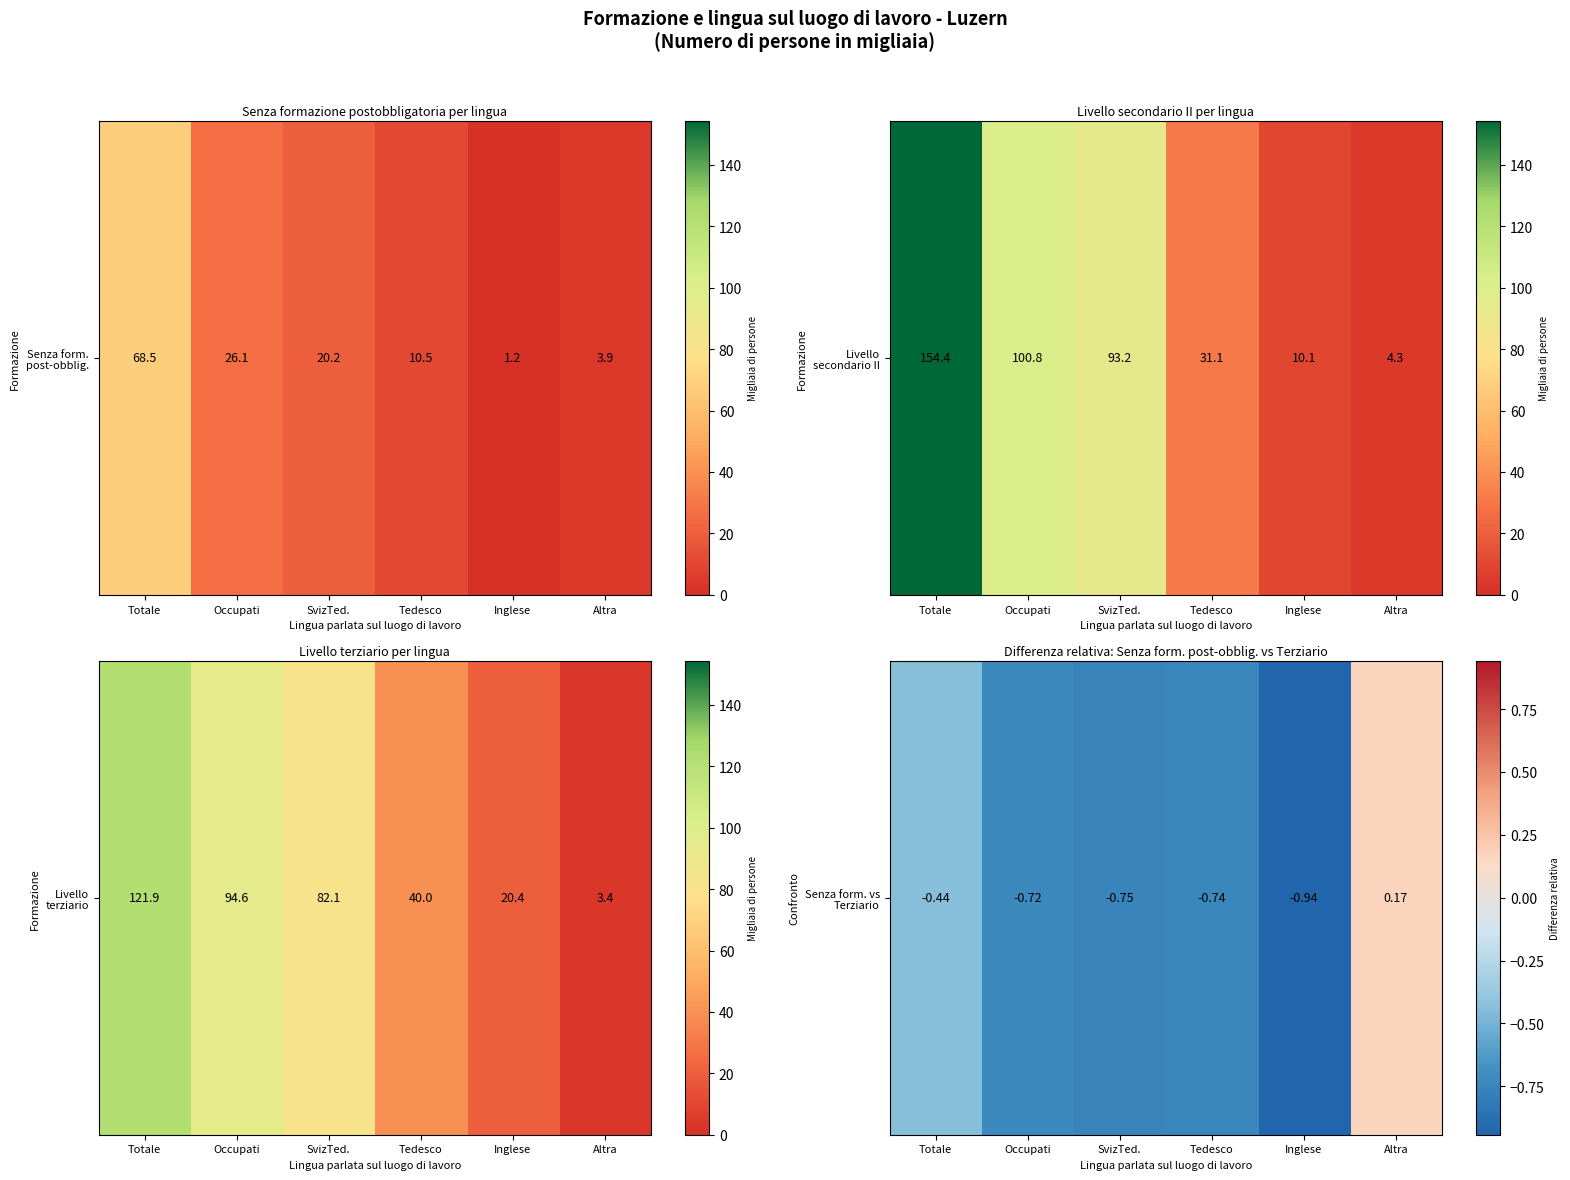

What is the difference between the values at Altra and Totale?

0.6